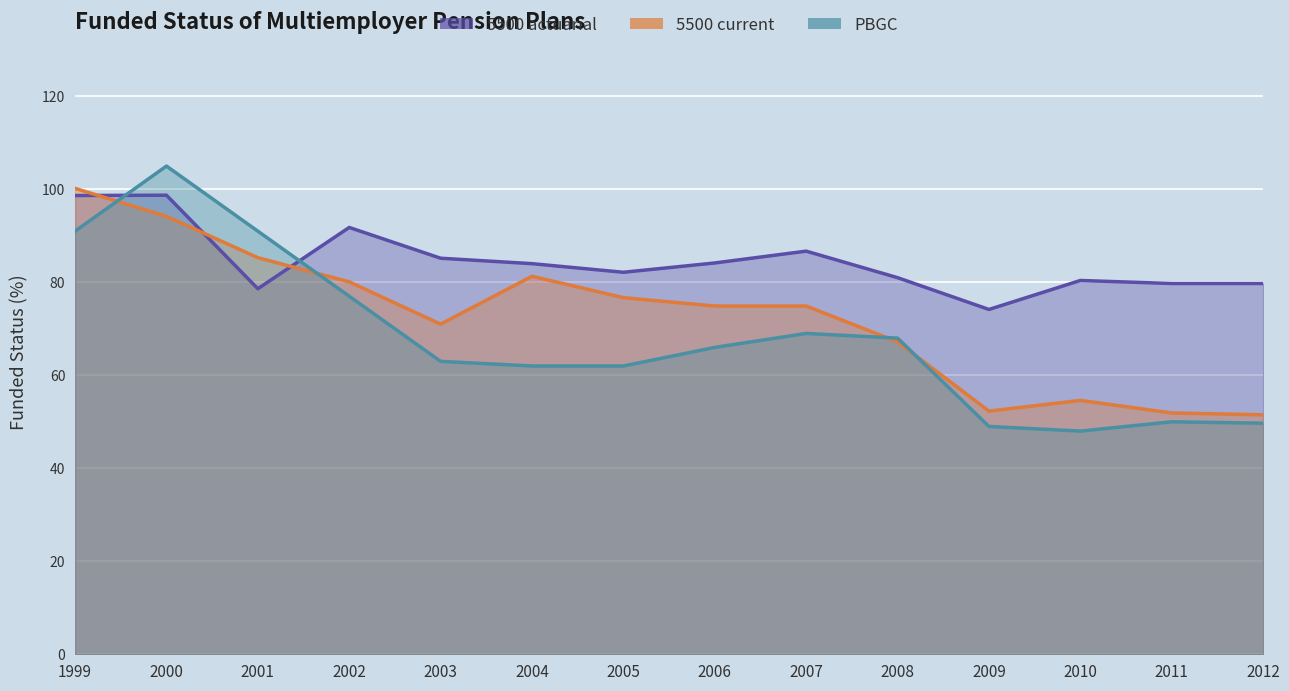

What are all the series names shown in the legend?

5500 actuarial, 5500 current, PBGC